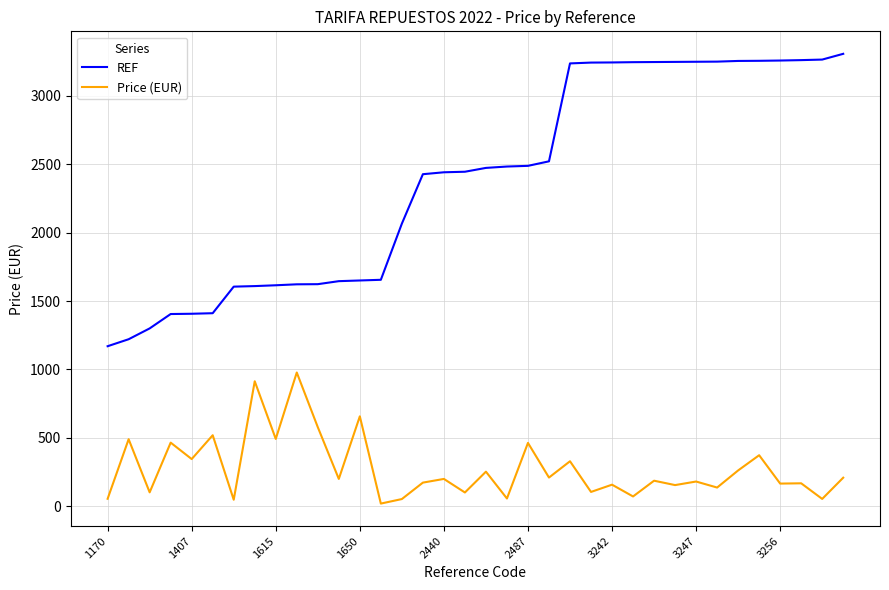

What is the maximum value shown in the chart?

3305